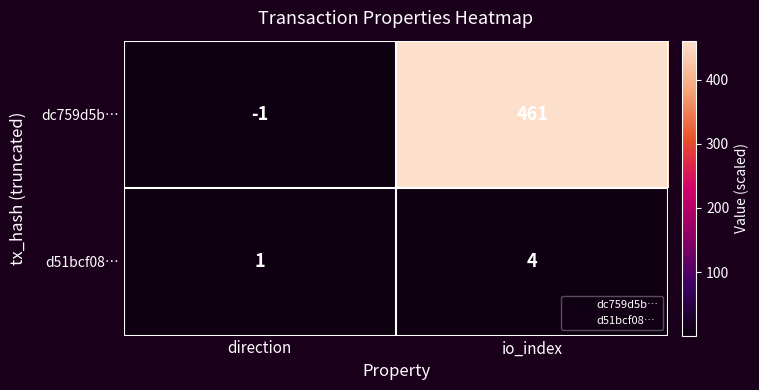

Which series changed the most between direction and io_index?

dc759d5b…